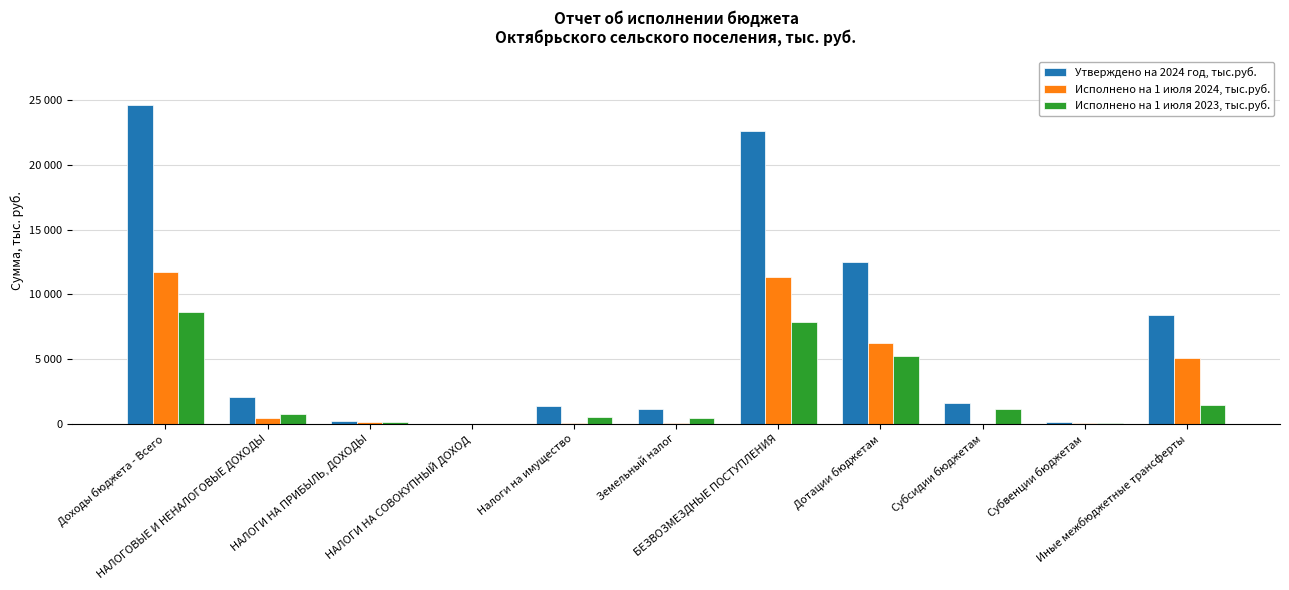

Does the chart contain stacked bars?

No